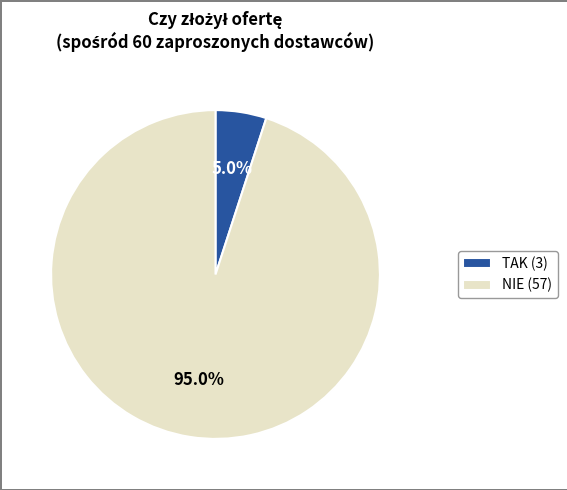

What is the smallest slice in the pie chart?

TAK